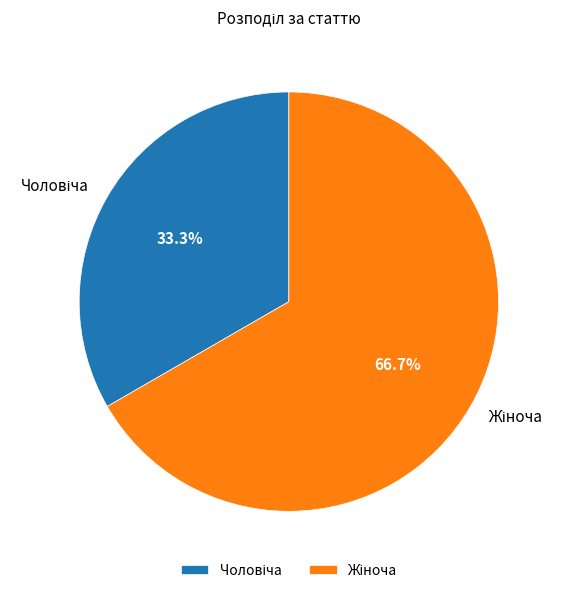

Is there any slice that represents more than half of the pie?

Yes